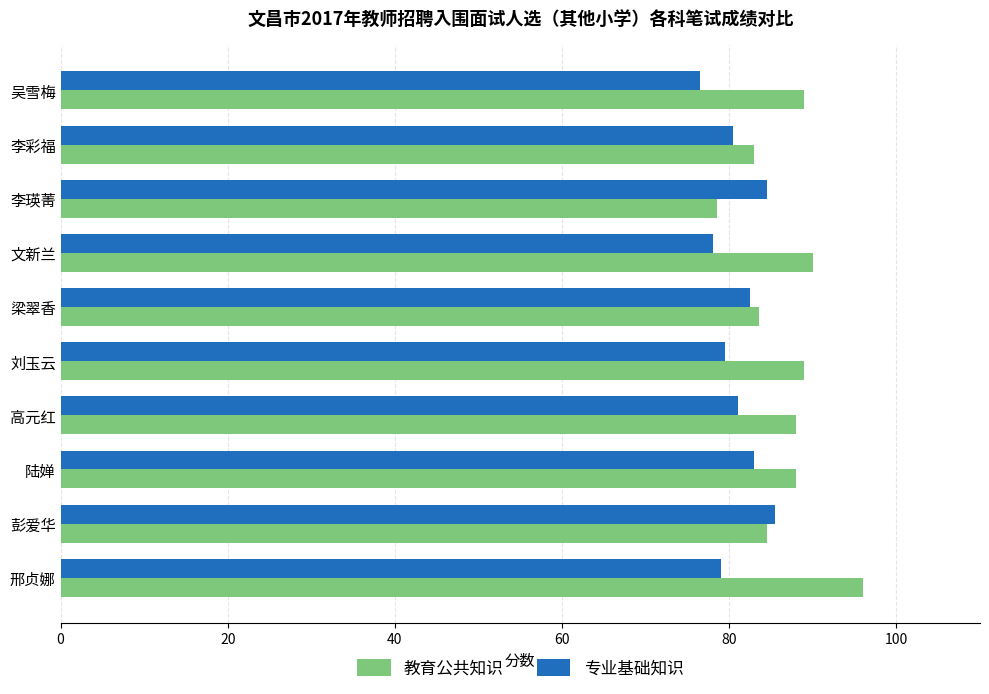

Which series has the largest total across all categories?

教育公共知识